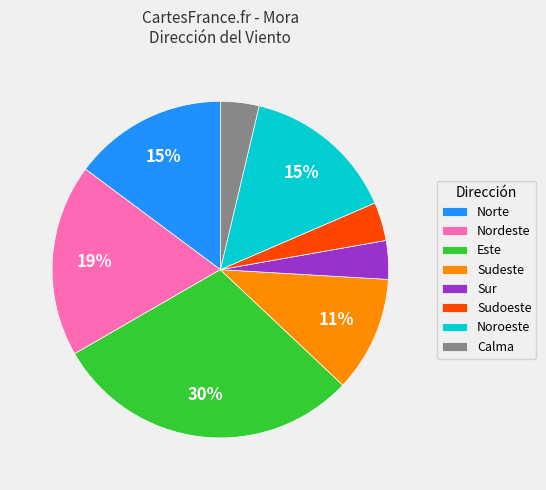

Which category has the biggest portion of the pie?

Este